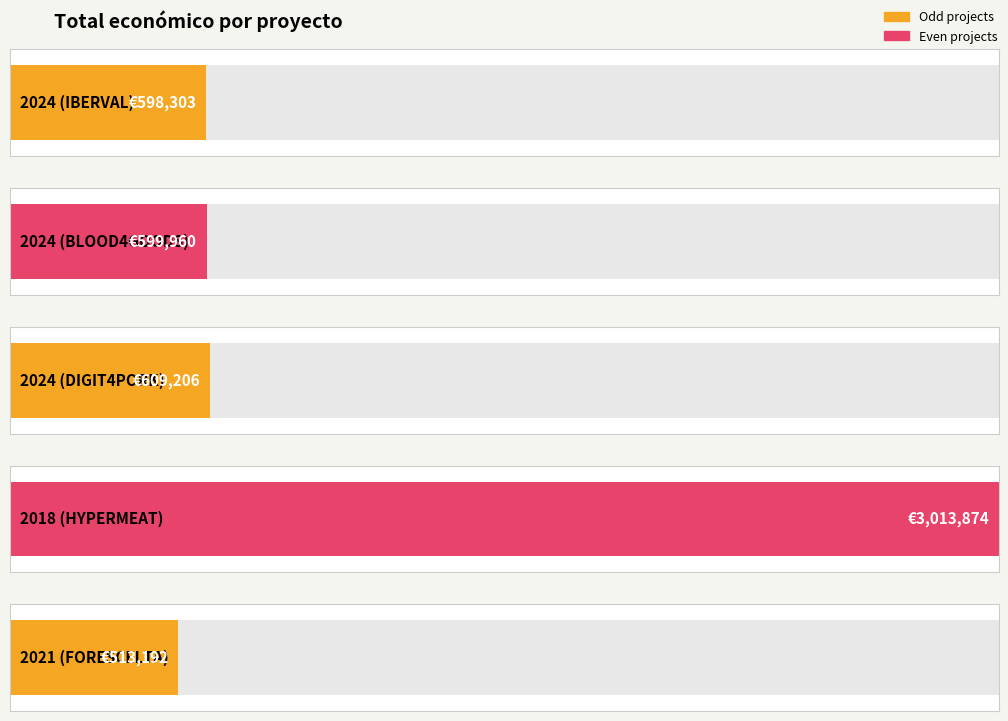

Approximately how many times larger is the value at 2018 (HYPERMEAT) compared to 2021 (FORESCELTA)?

5.9